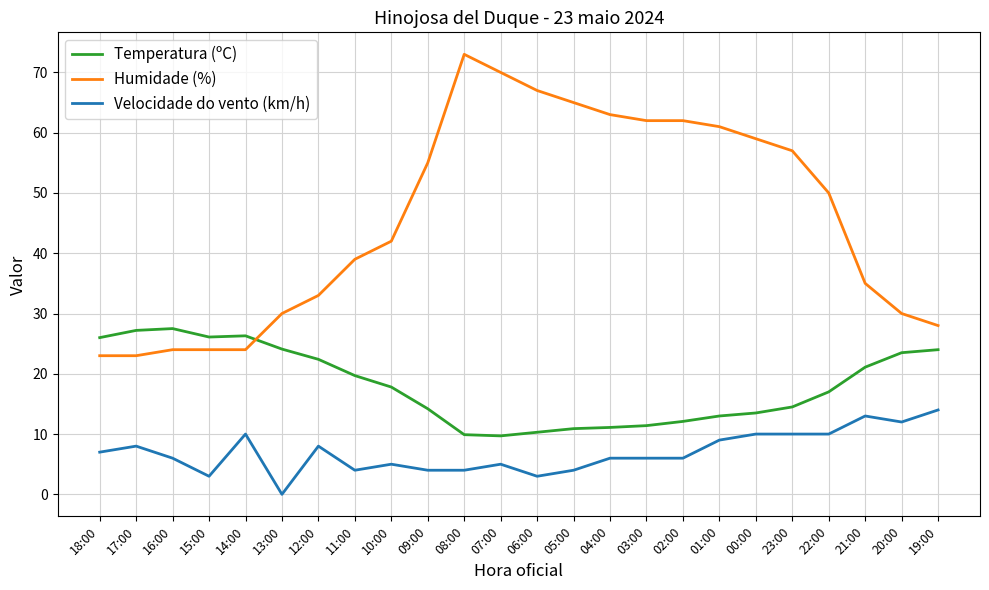

The Temperatura (ºC) series shows 16.1 at 03:00. True or false?

False